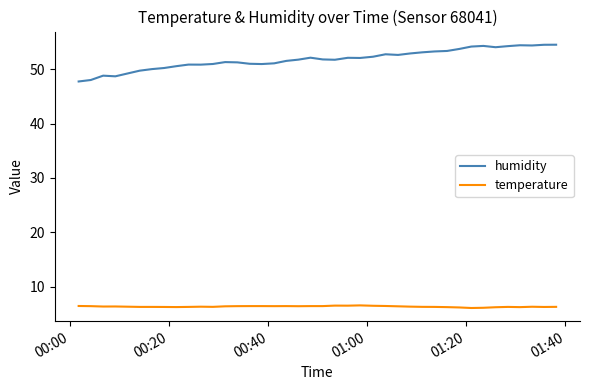

Which series has the largest range (max minus min)?

humidity